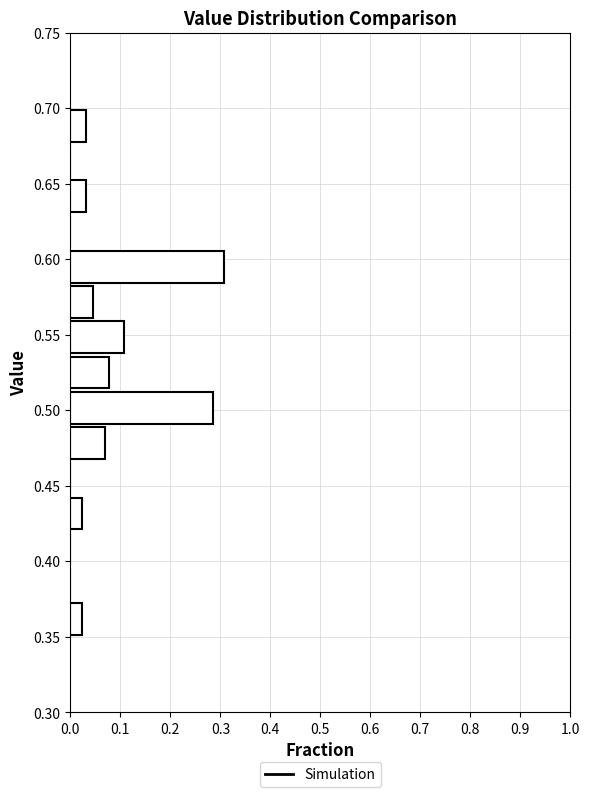

What is the length of the bar covering 0.350 to 0.375 on the y-axis? Neither the bar edges nor the lengths are printed on the chart, so give them approximately, as read against the axes.

0.02